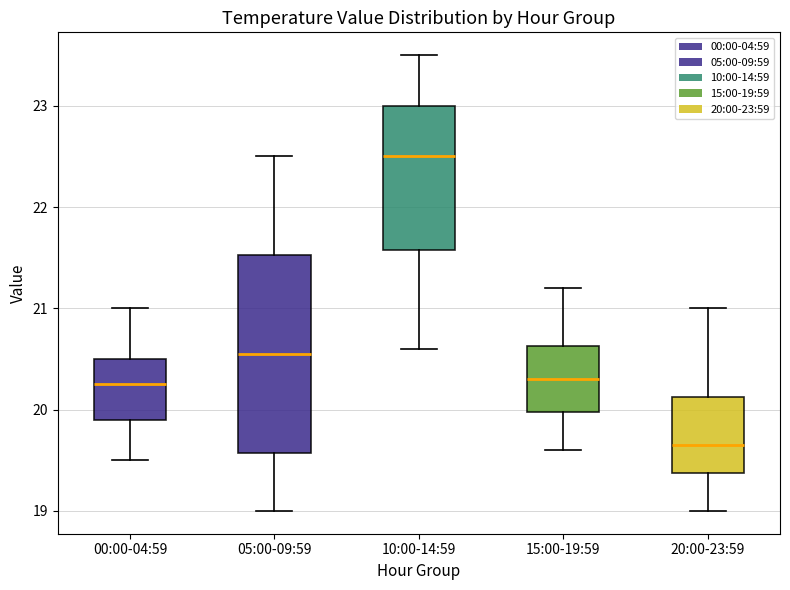

Reading left to right, read every box against the y-axis: the position of its median line, the range the box covers, and the ends of its whiskers. The values are not printed on the chart, so give them approximately, as read against the axis.

00:00-04:59: median 20.3, box 19.9 to 20.5, whiskers 19.5 to 21.0
05:00-09:59: median 20.6, box 19.6 to 21.5, whiskers 19.0 to 22.5
10:00-14:59: median 22.5, box 21.6 to 23.0, whiskers 20.6 to 23.5
15:00-19:59: median 20.3, box 20.0 to 20.6, whiskers 19.6 to 21.2
20:00-23:59: median 19.7, box 19.4 to 20.1, whiskers 19.0 to 21.0